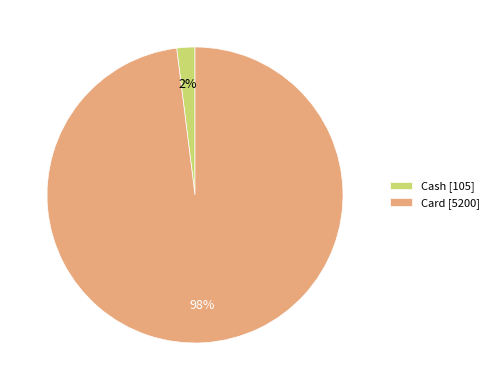

To the nearest percent, what is the difference between the largest and smallest slice percentages?

96%